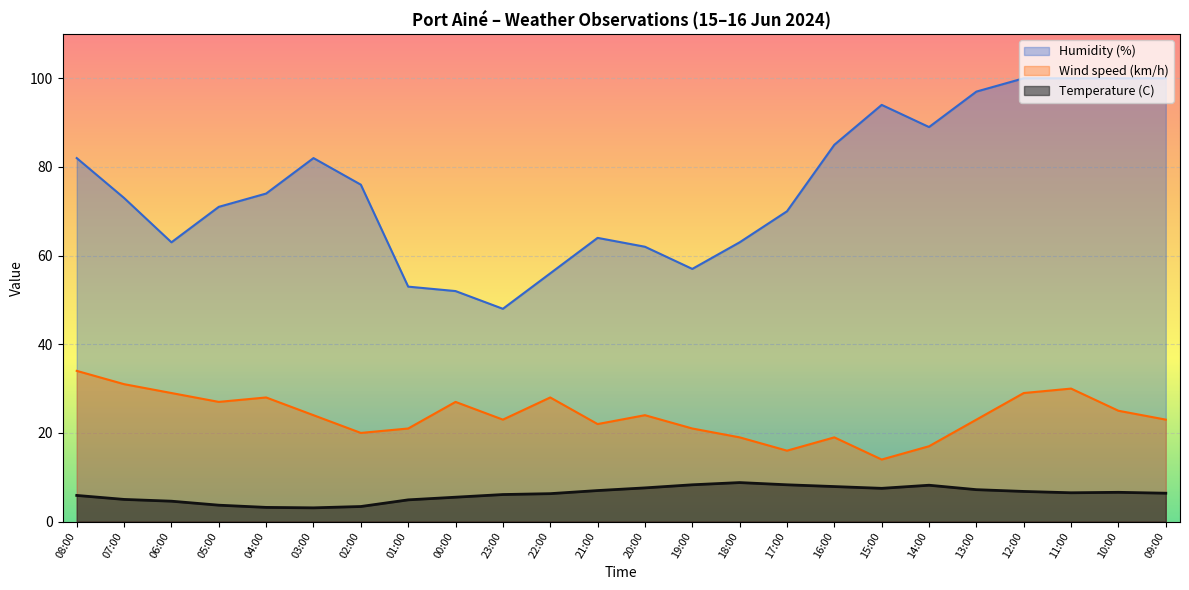

Where does the Wind speed (km/h) series first go above 24?

08:00